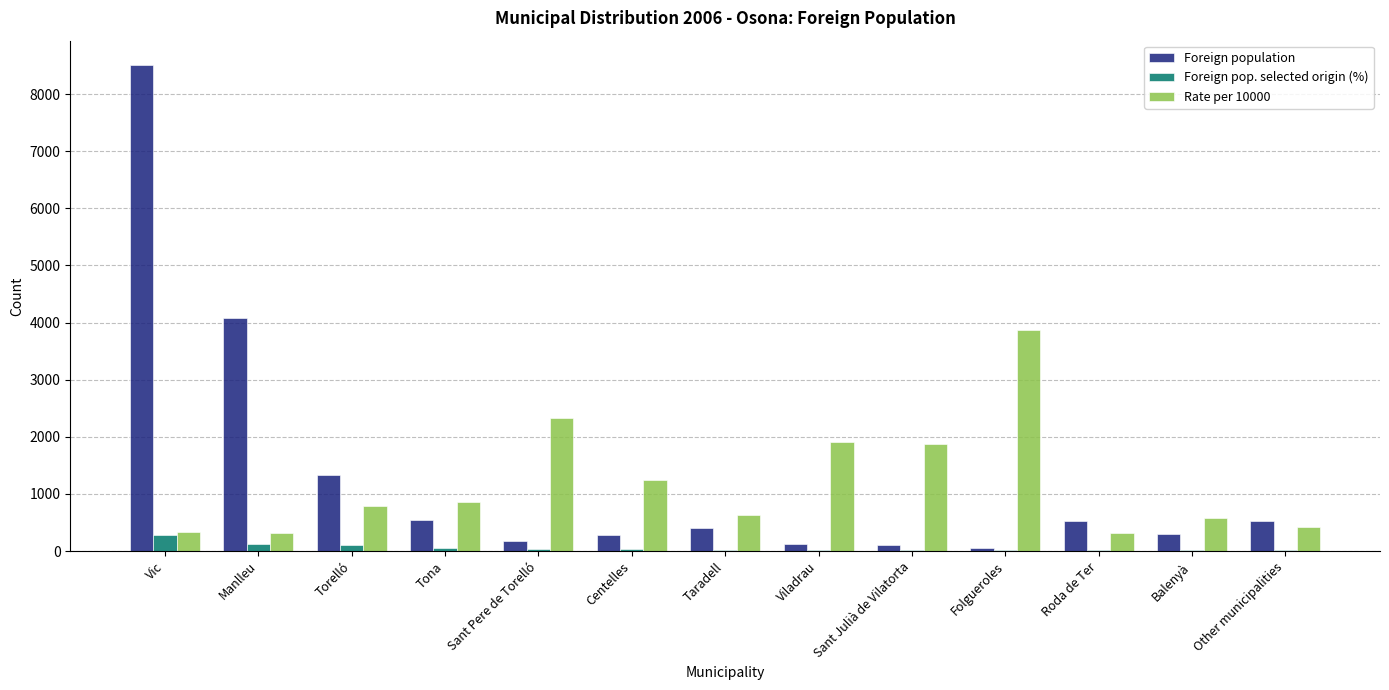

At which category is the sum across all series the highest?

Vic